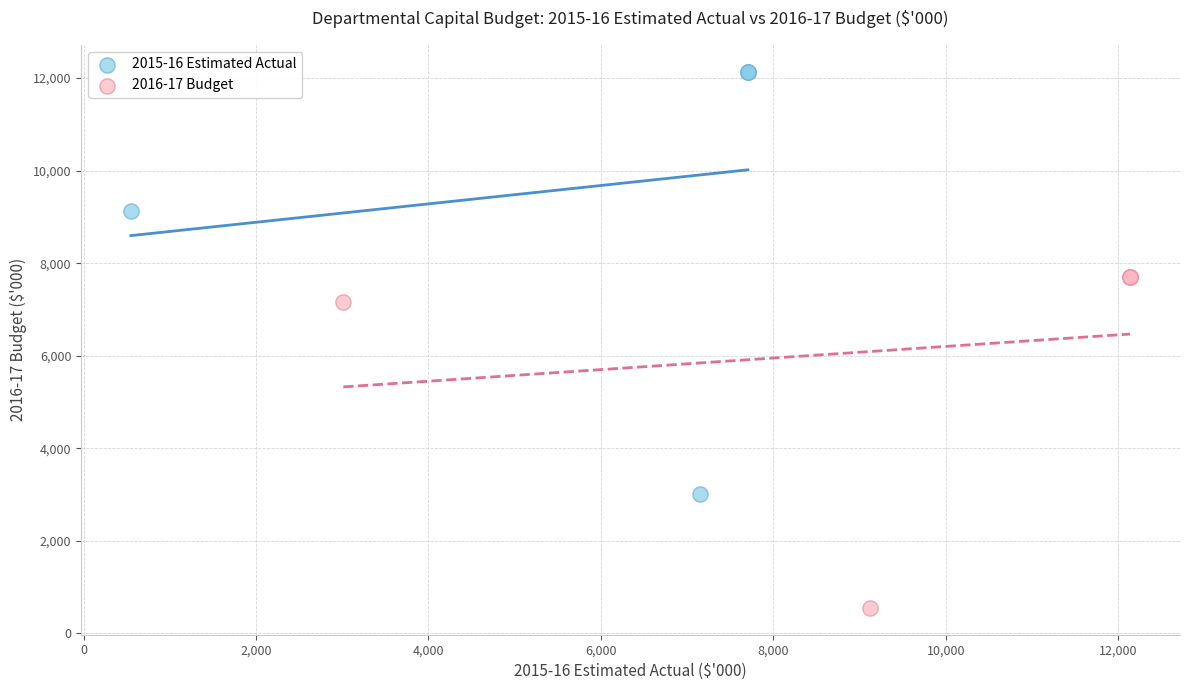

Which series reaches the minimum Y coordinate?

2016-17 Budget